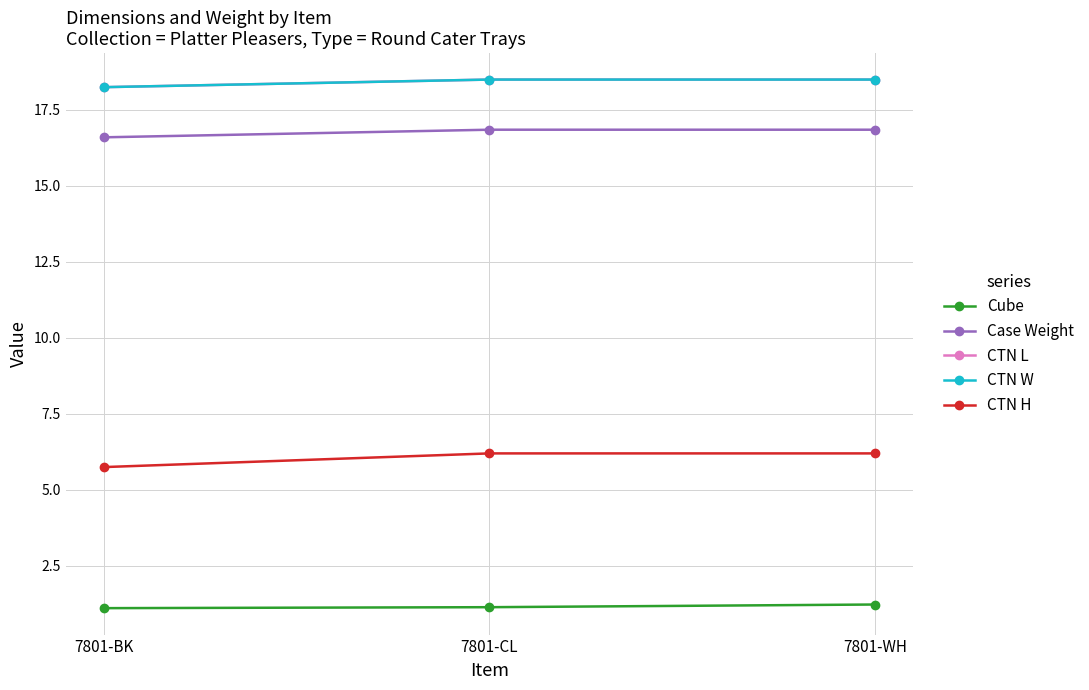

Between 7801-CL and 7801-BK, which is larger?

7801-CL